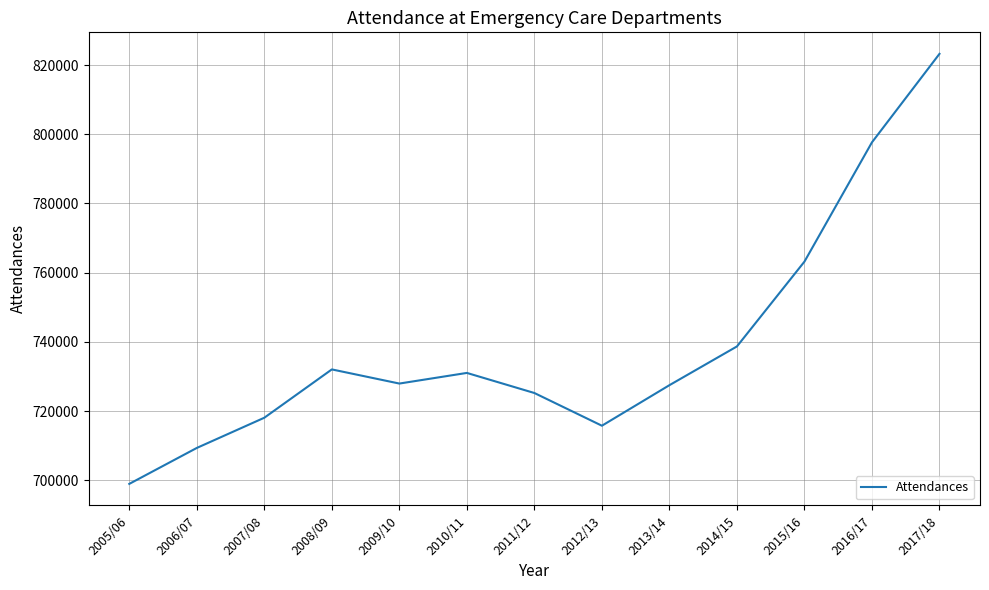

At which label is the value closest to 761086?

2015/16